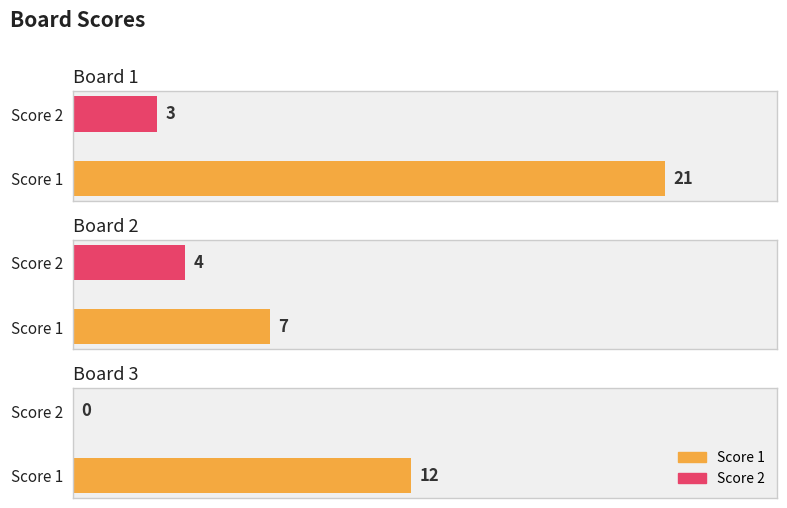

Is the value of Score 2 at Board 2 greater than the value of Score 1 at Board 1?

No